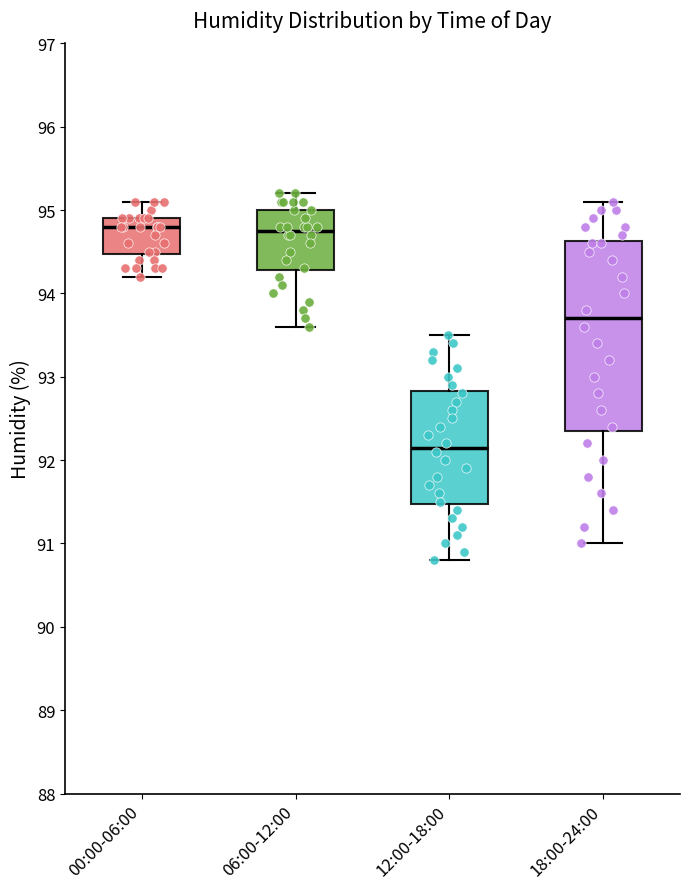

Where does the lower whisker of the box for 06:00-12:00 end on the y-axis? The values are not printed on the chart, so give them approximately, as read against the axis.

93.6